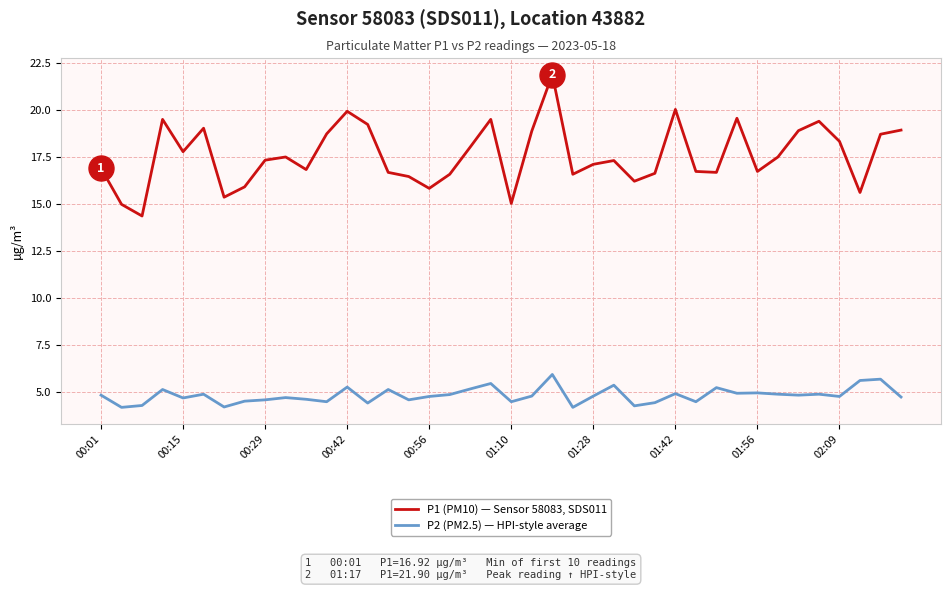

Which series has the largest total across all categories?

P1 (PM10) — Sensor 58083, SDS011